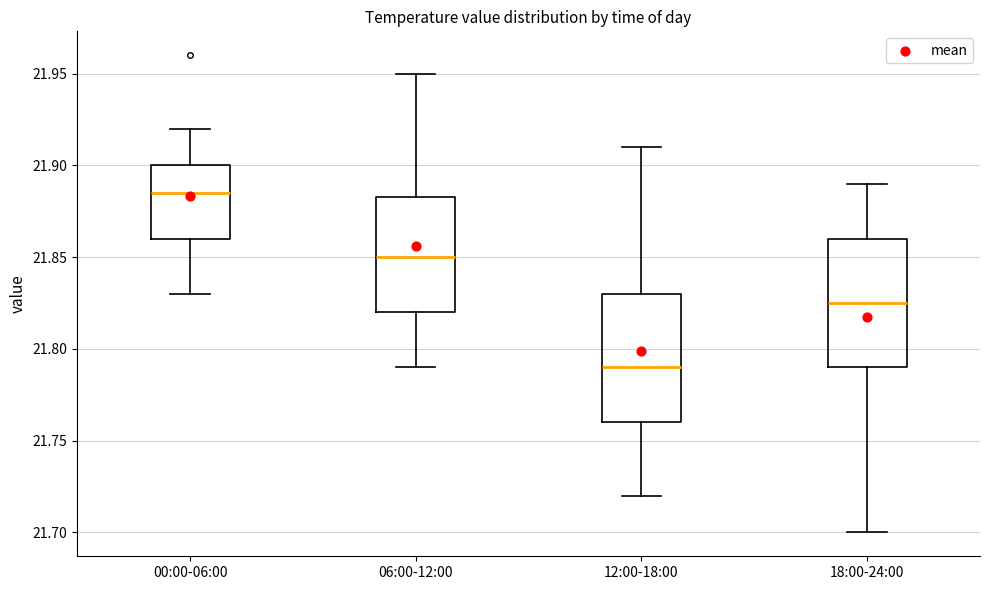

Reading left to right, read every box against the y-axis: the position of its median line, the range the box covers, and the ends of its whiskers. The values are not printed on the chart, so give them approximately, as read against the axis.

00:00-06:00: median 21.885, box 21.860 to 21.900, whiskers 21.830 to 21.920
06:00-12:00: median 21.850, box 21.820 to 21.885, whiskers 21.790 to 21.950
12:00-18:00: median 21.790, box 21.760 to 21.830, whiskers 21.720 to 21.910
18:00-24:00: median 21.825, box 21.790 to 21.860, whiskers 21.700 to 21.890